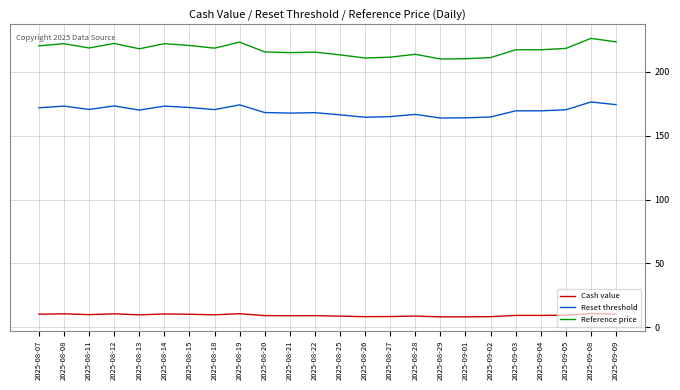

What is the highest value of the Reset threshold series?

176.4